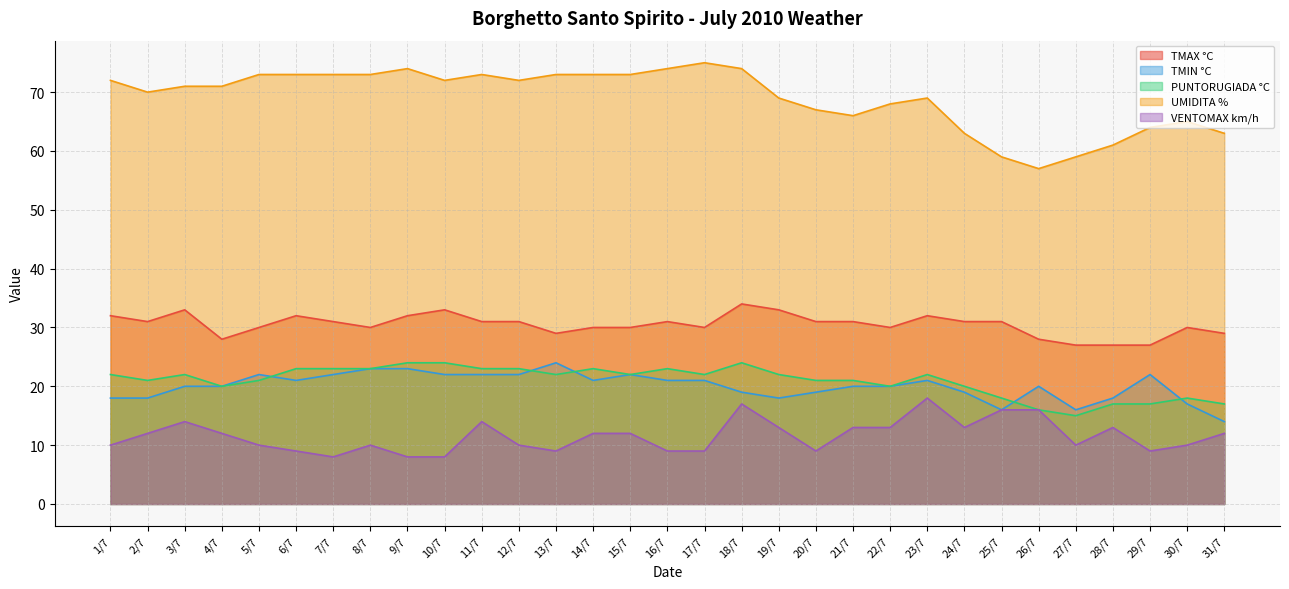

How many values in the TMIN °C series exceed 20?

15